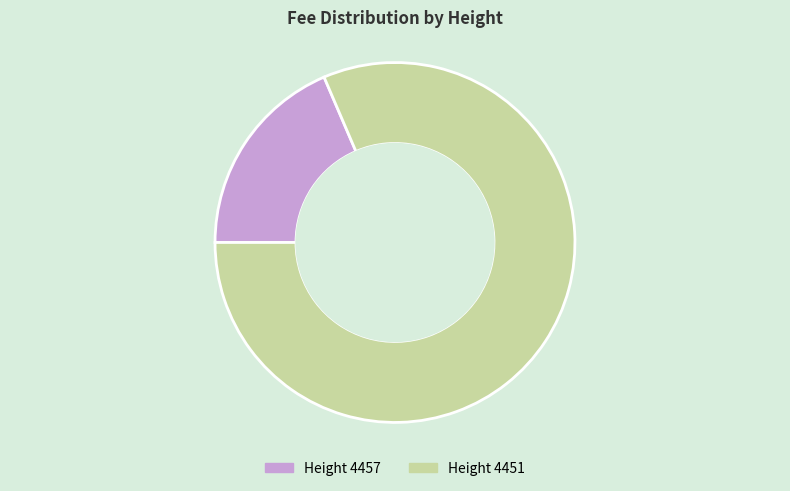

Is there a majority slice in this chart?

Yes